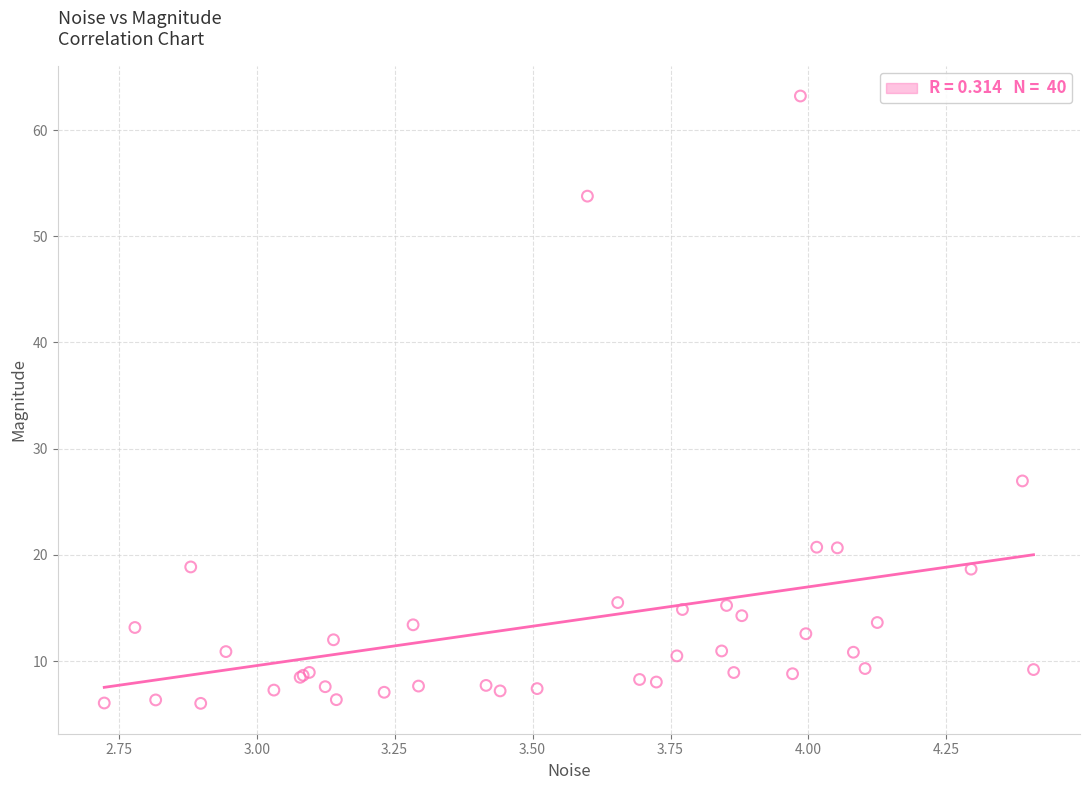

What Y value in the scatter plot is closest to 34?

27.0